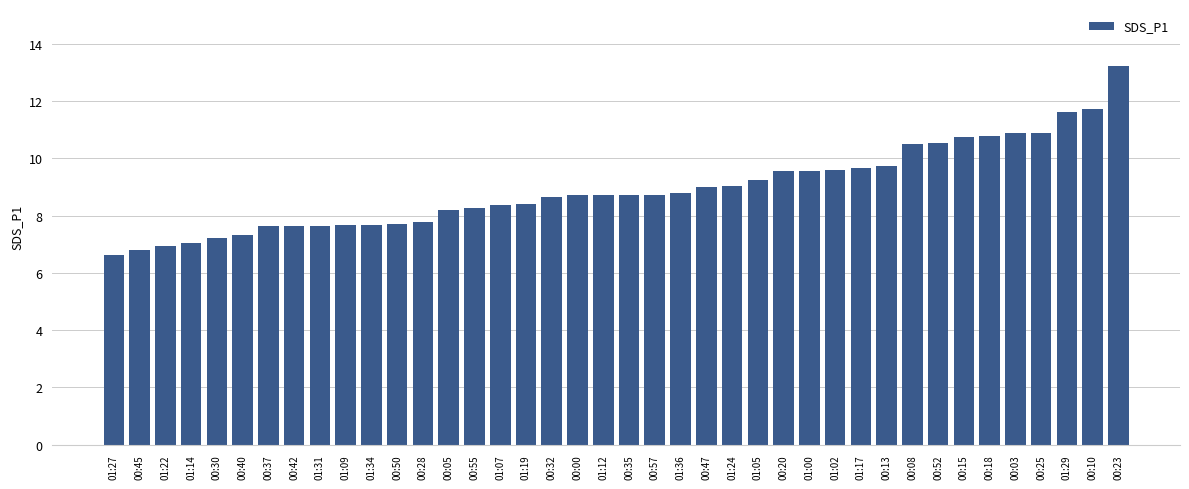

What is the ratio of the value at 00:23 to the value at 00:05?

1.6